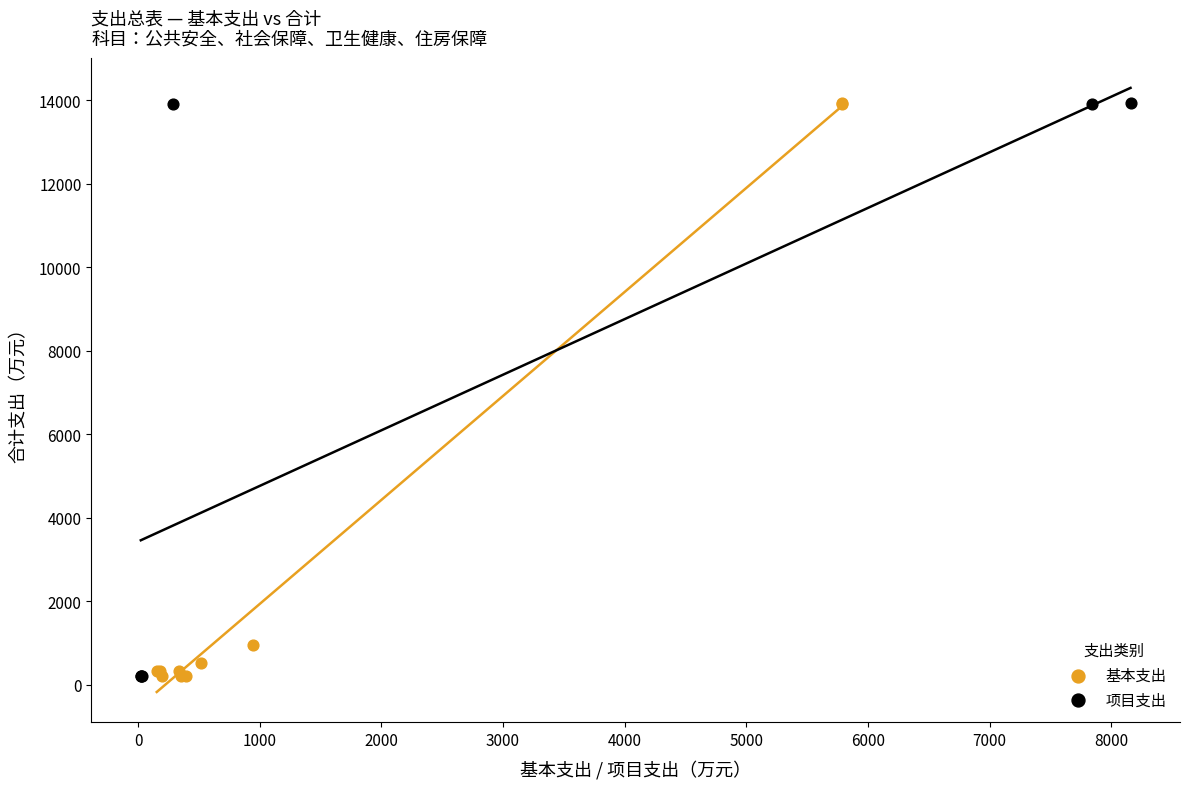

What are all the series names shown in the legend?

基本支出, 项目支出